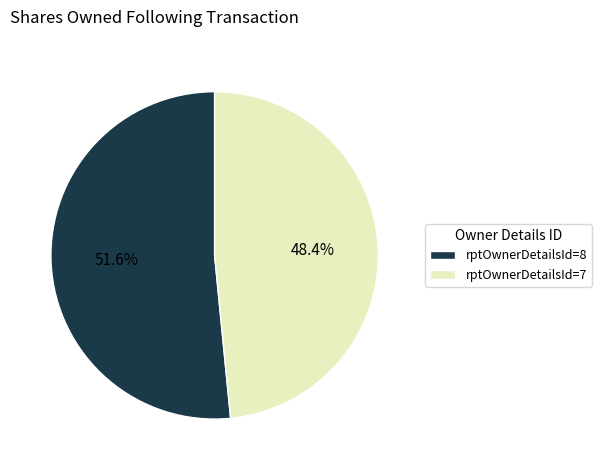

Which category accounts for the majority?

rptOwnerDetailsId=8